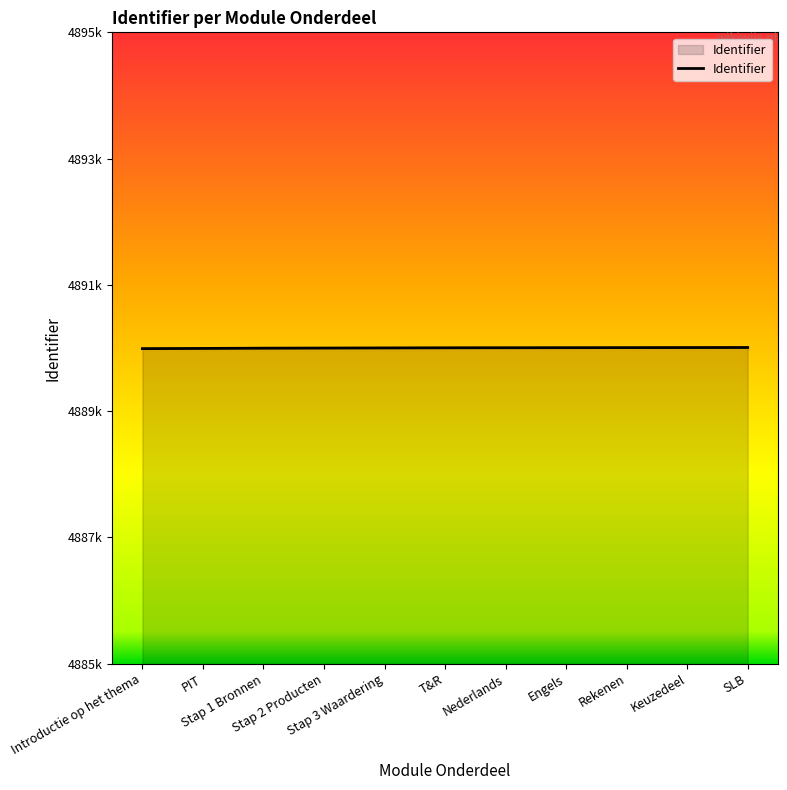

Is this an area chart (filled region under the line)?

Yes